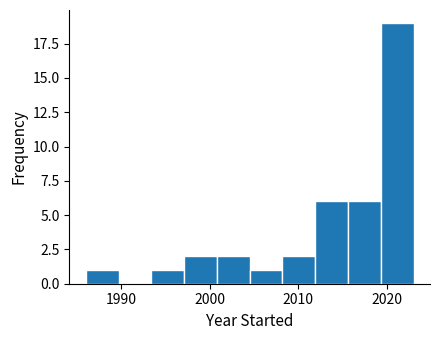

Around what value on the x-axis is the tallest bar? Give the approximate position of its centre, as read against the axis.

2021